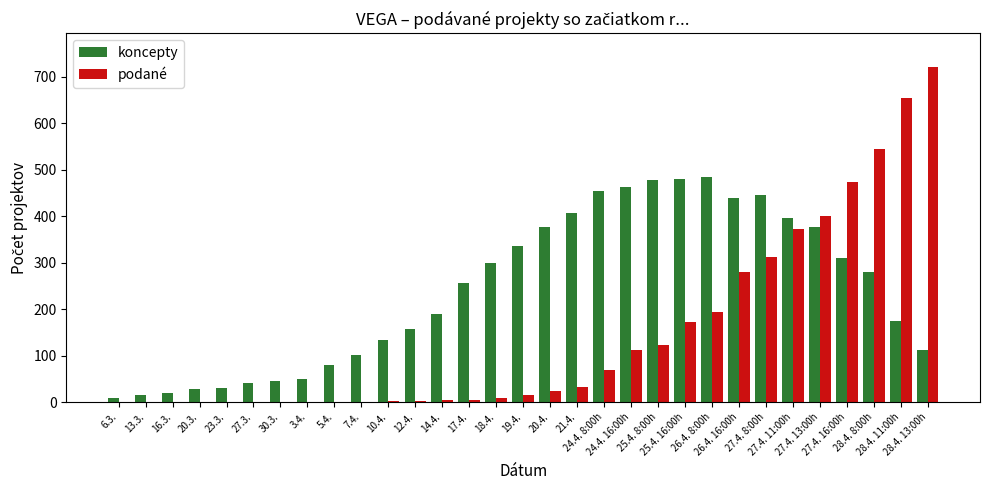

What is the maximum value shown in the chart?

722